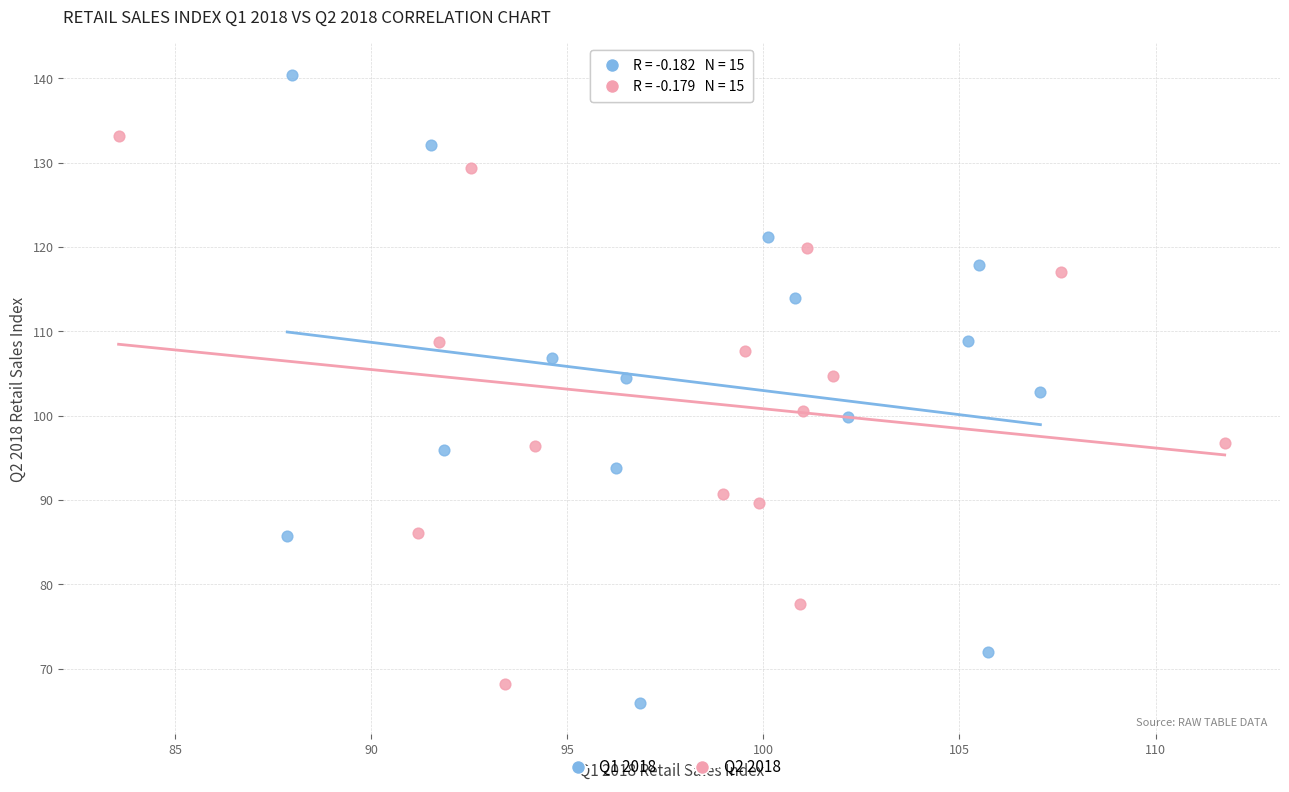

Which series has the widest spread of Y values?

Q1 2018